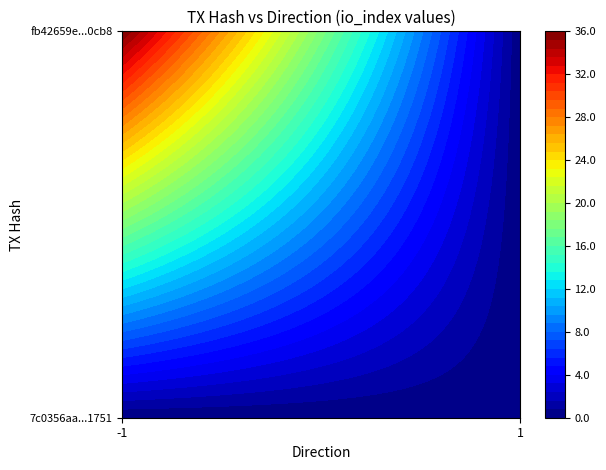

The value of 7c0356aa1e521b4bc5ab4806eabdc9af5ec1751 at value is 96.7. True or false?

False